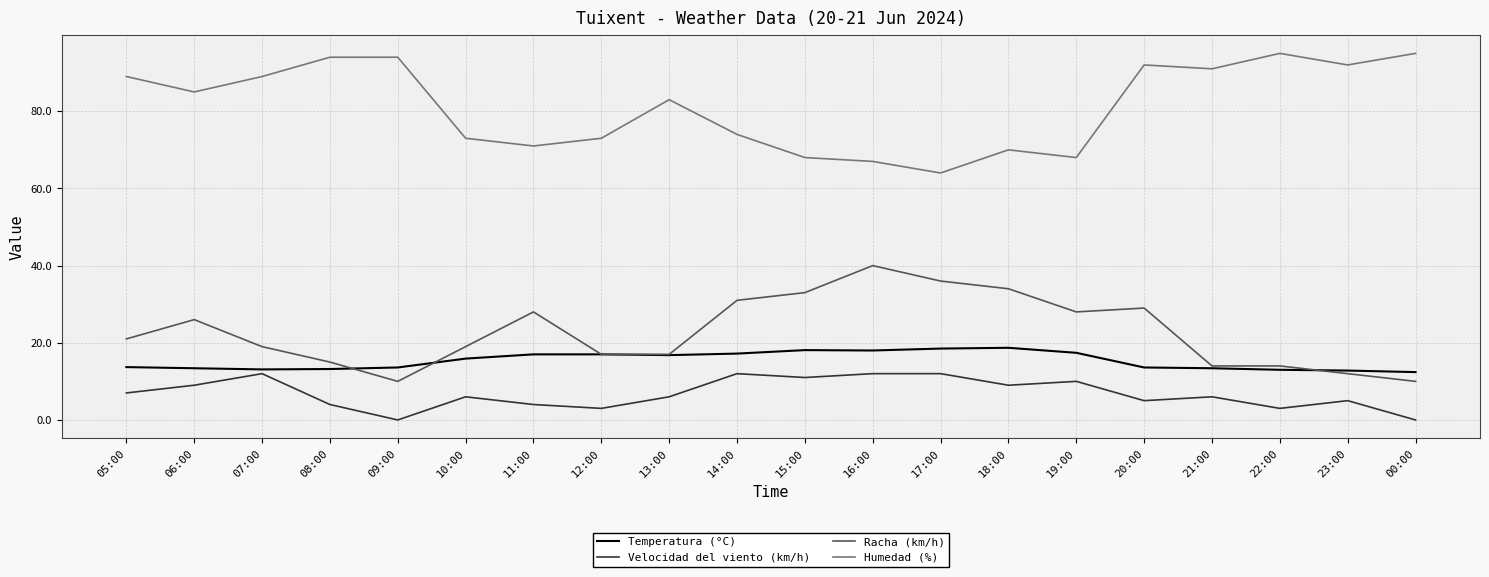

Rank the series at 17:00 from lowest to highest value.

Velocidad del viento (km/h), Temperatura (°C), Racha (km/h), Humedad (%)